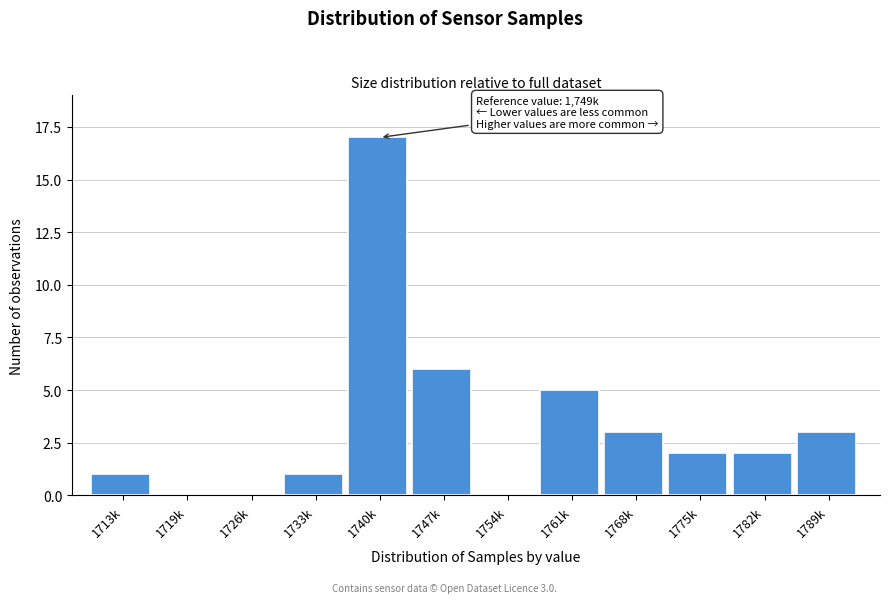

Reading right to left, what are all the values shown in this chart?

1789k=3	1782k=2	1775k=2	1768k=3	1761k=5	1754k=0	1747k=6	1740k=17	1733k=1	1726k=0	1719k=0	1713k=1